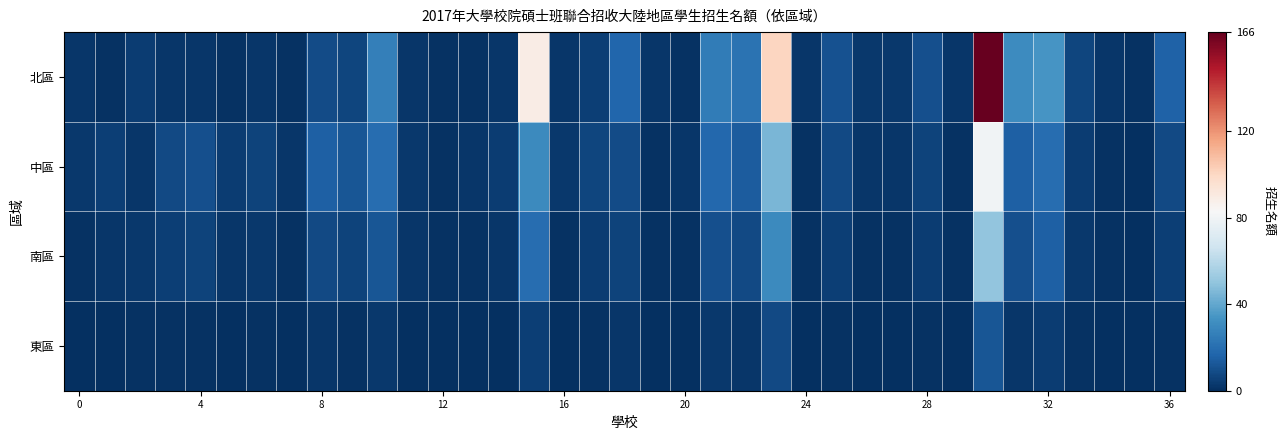

Count the number of data series in this chart.

4